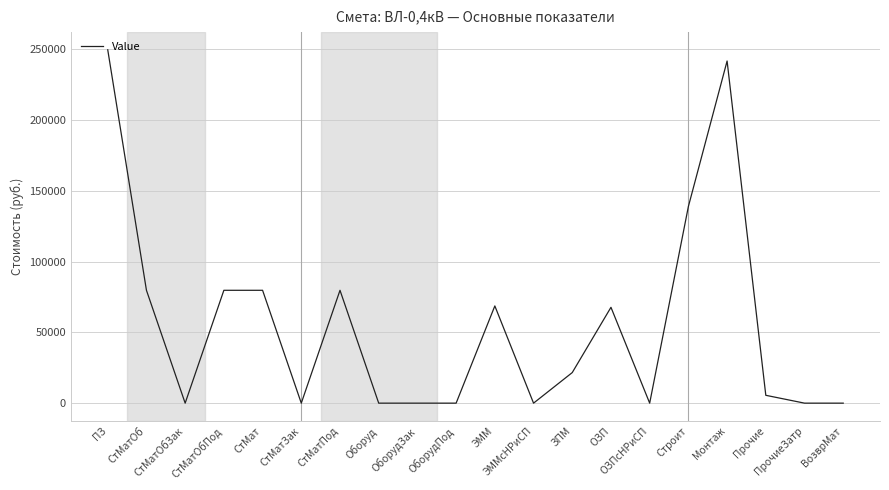

Count the number of data series in this chart.

1